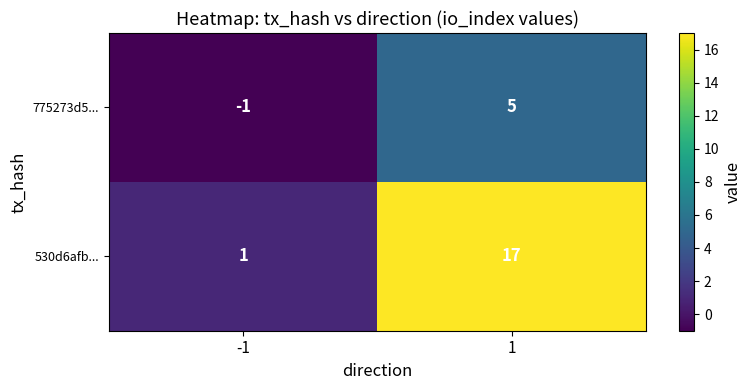

What is the sum of the 530d6afb... values at -1 and 1?

18